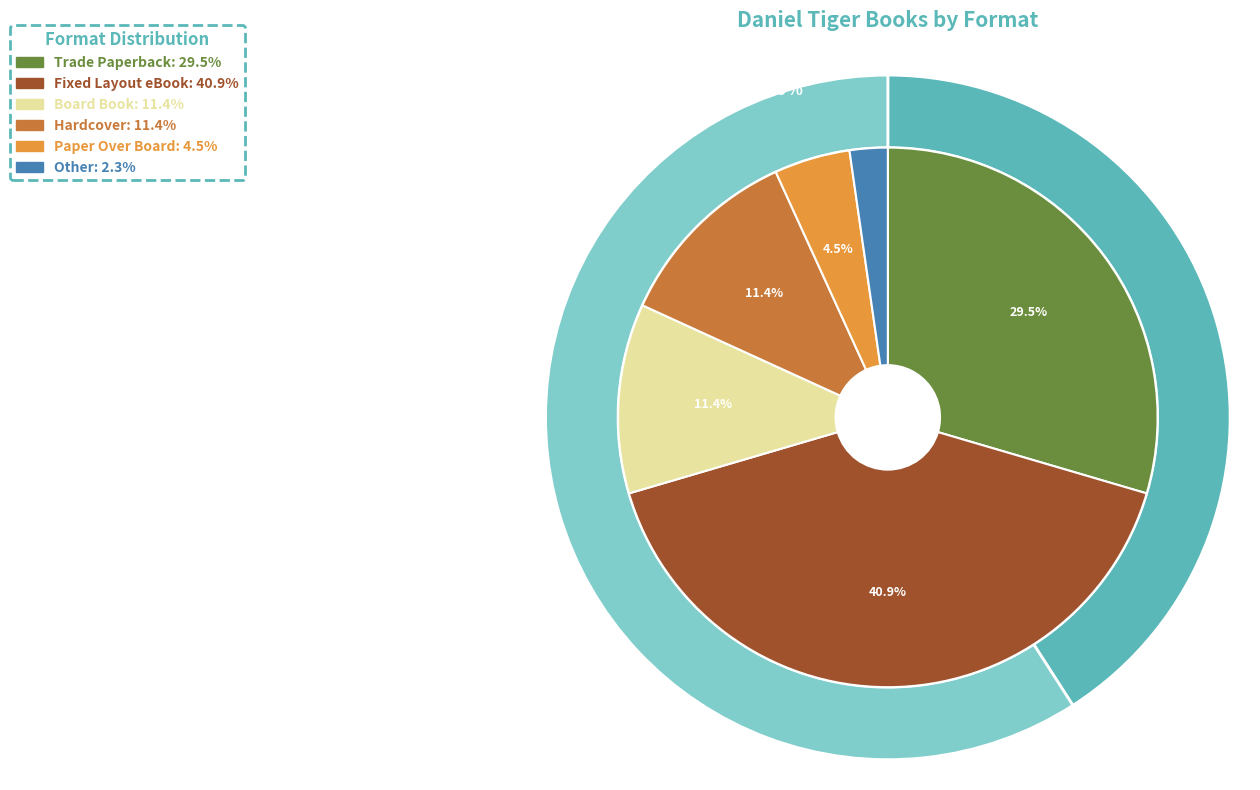

Count the number of slices in the pie.

6